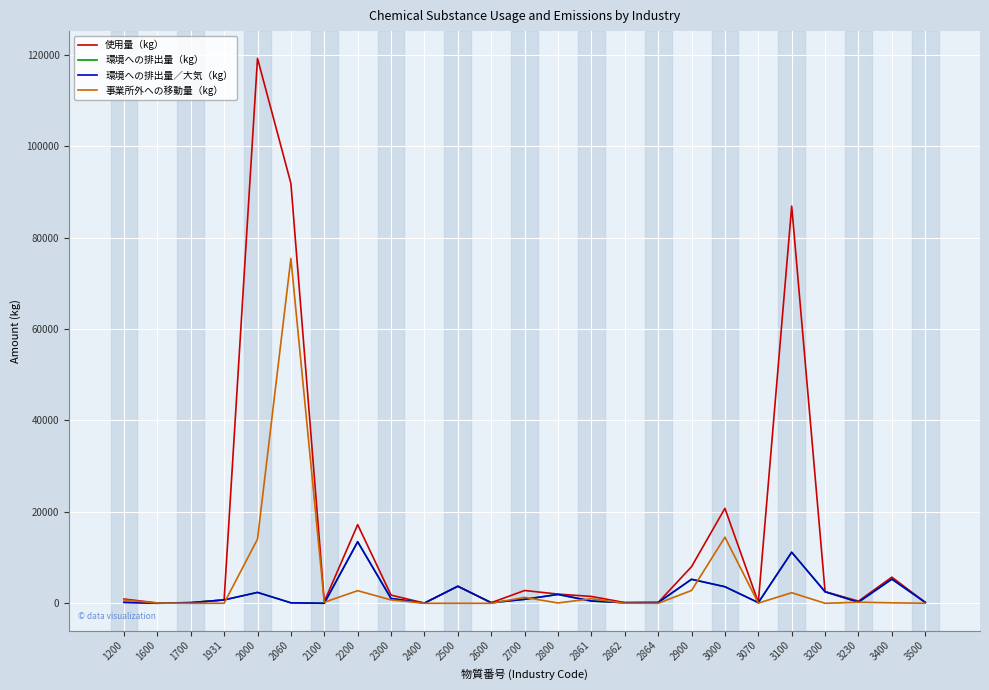

What is the difference between the maximum and minimum values in the 環境への排出量（kg） series?

13450.0